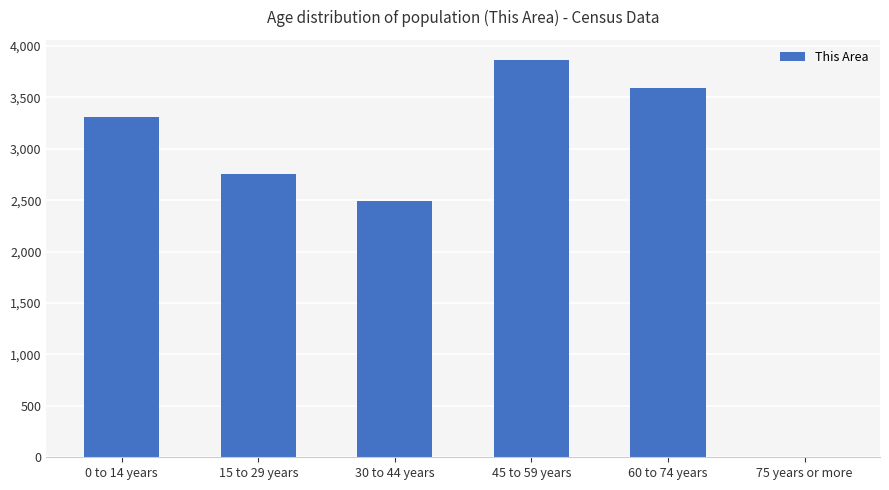

Does the chart contain stacked bars?

No